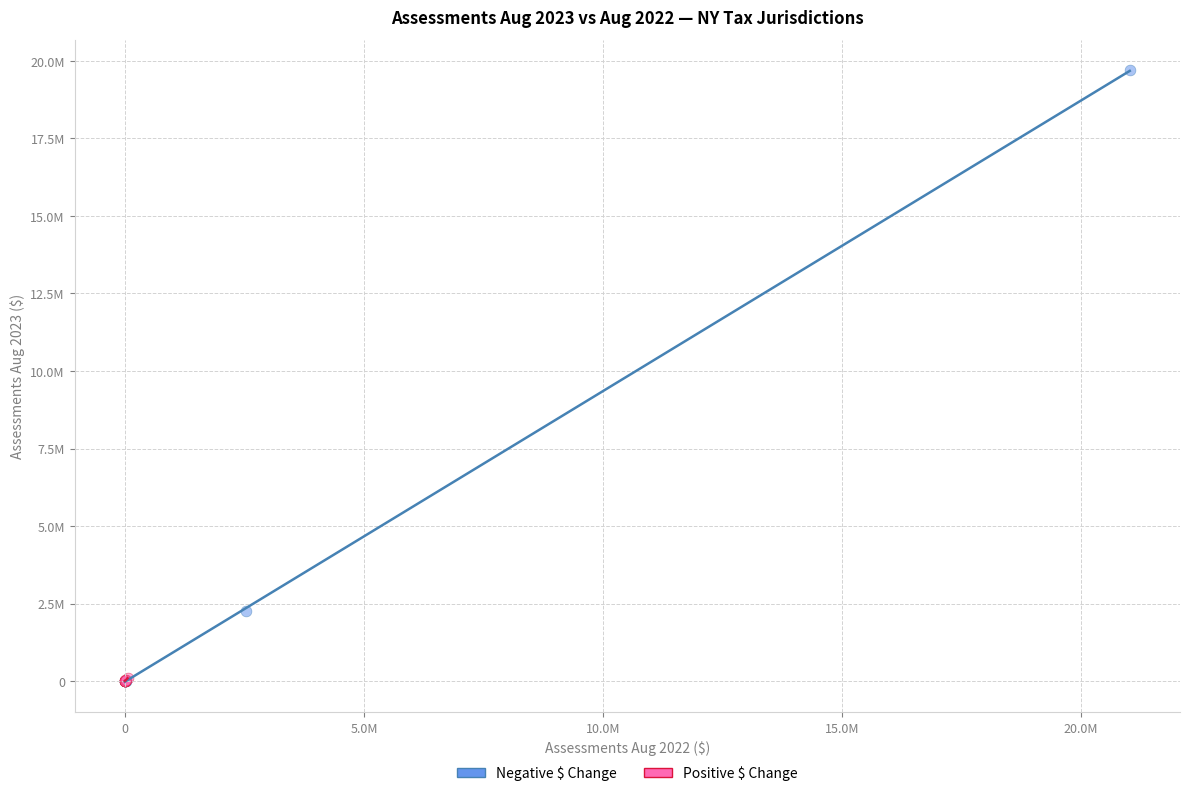

What are all the series names shown in the legend?

Negative $ Change, Positive $ Change